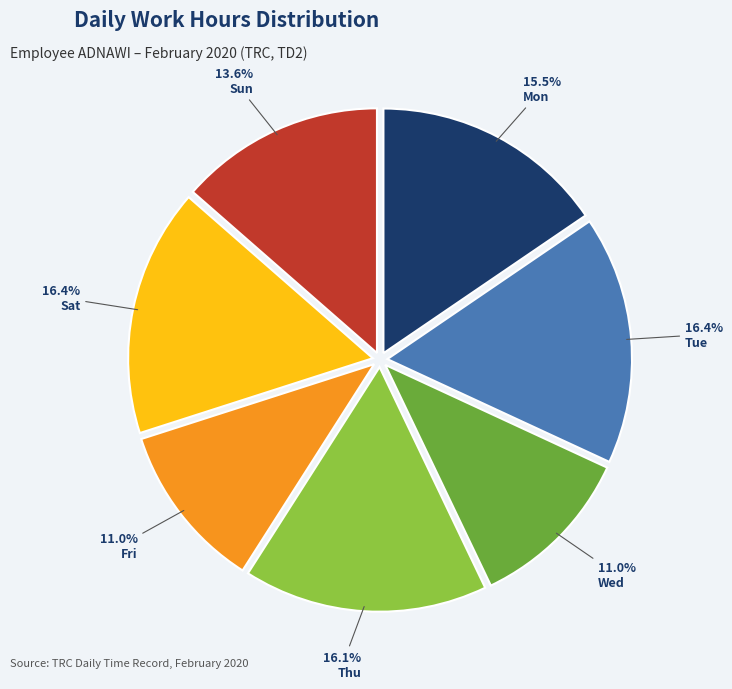

Is there a majority slice in this chart?

No